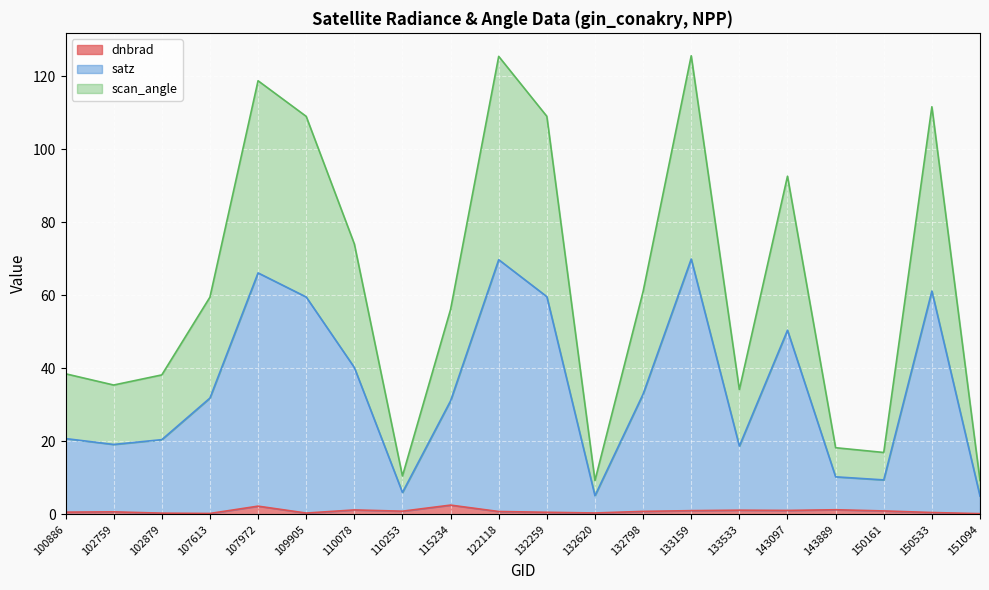

What is the total value across all series at 110253?

10.5